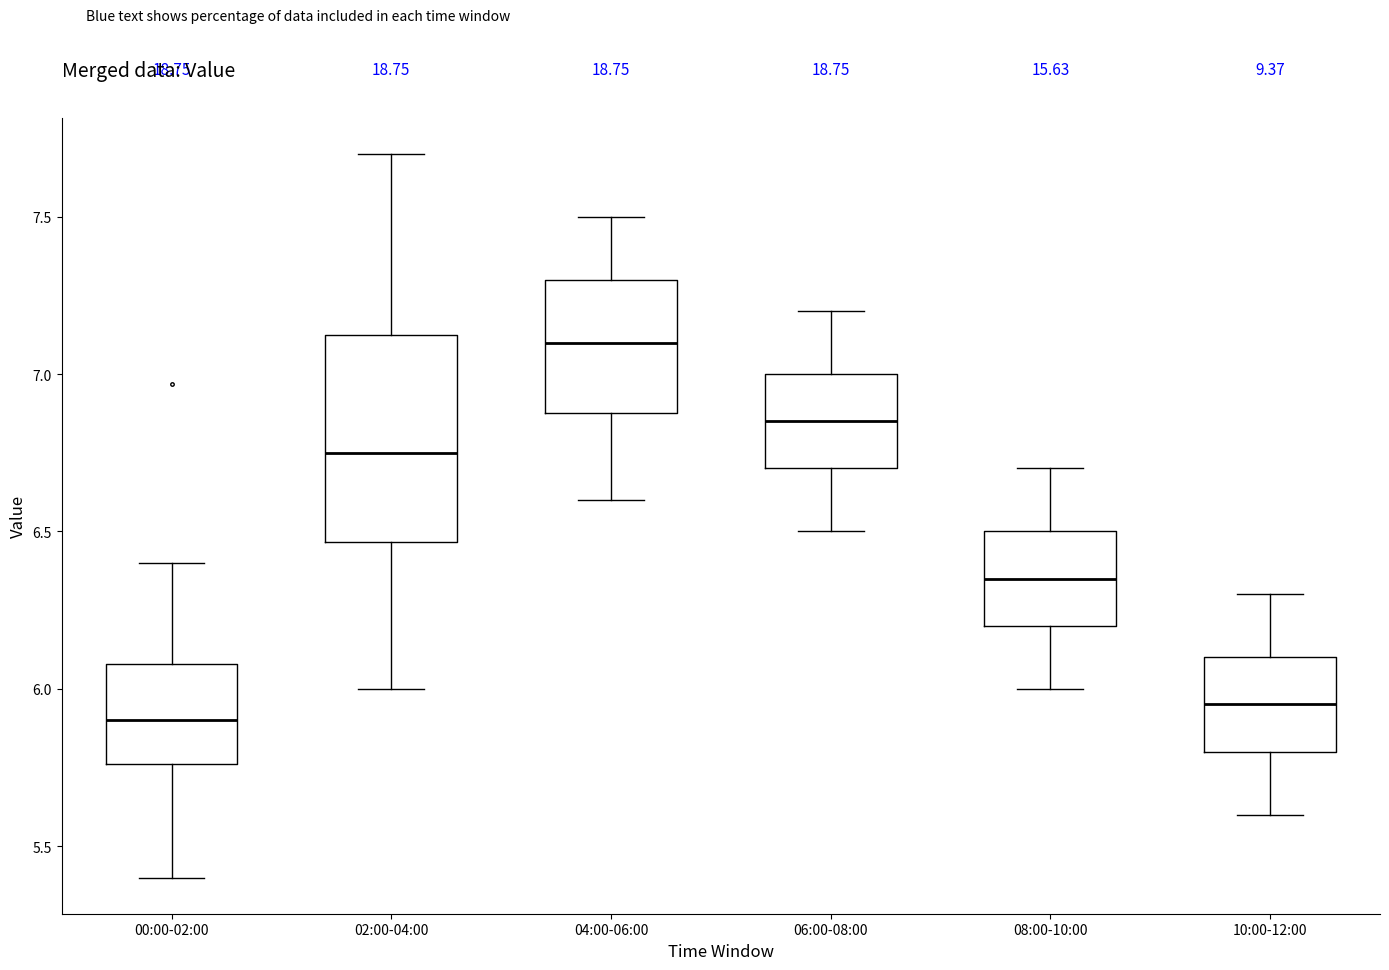

Which box is the tallest, from its lower edge to its upper edge?

02:00-04:00